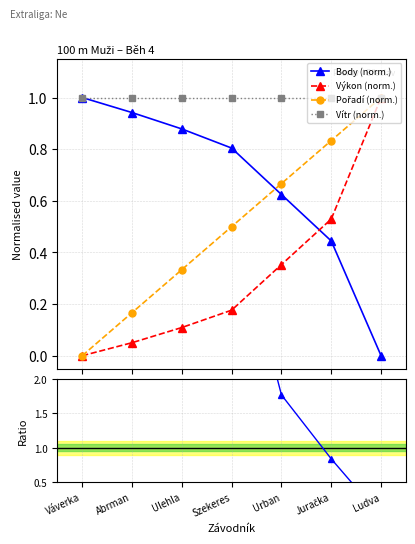

The value of Výkon (norm.) at Abrman is 0.1. True or false?

True